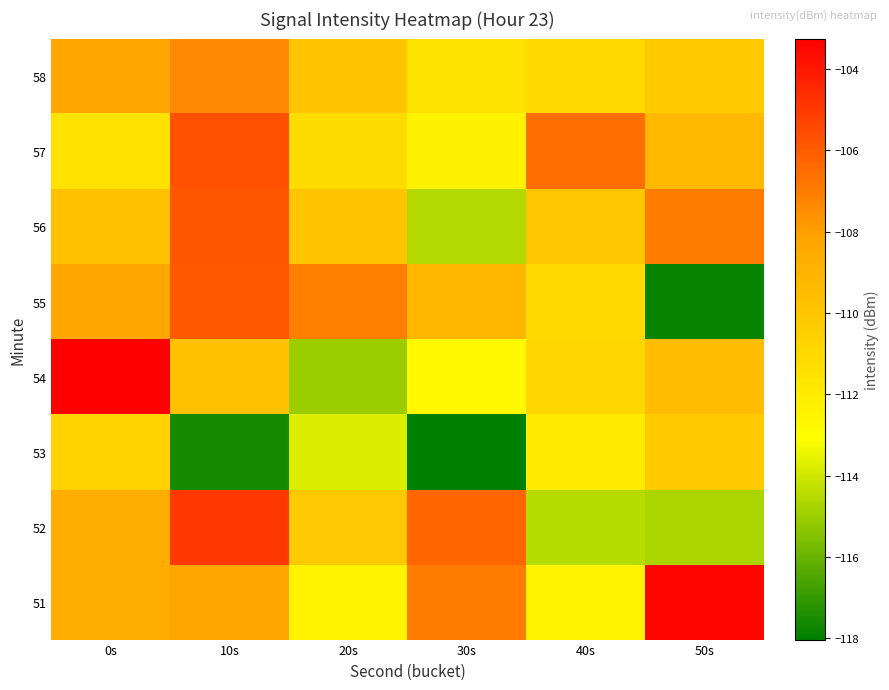

Rank the series at 20s from lowest to highest value.

54, 53, 51, 57, 52, 56, 58, 55